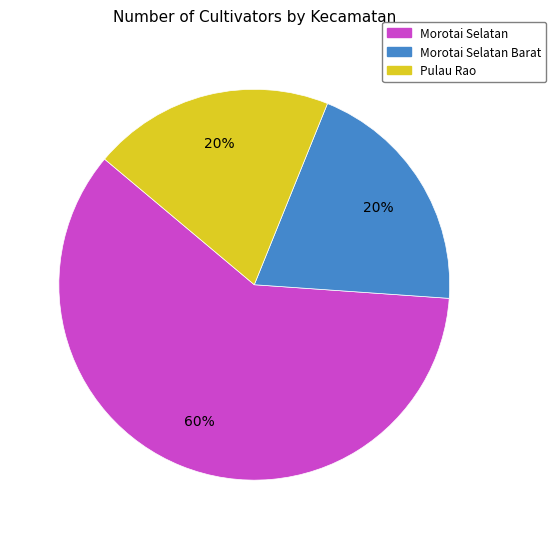

Which category has the biggest portion of the pie?

Morotai Selatan